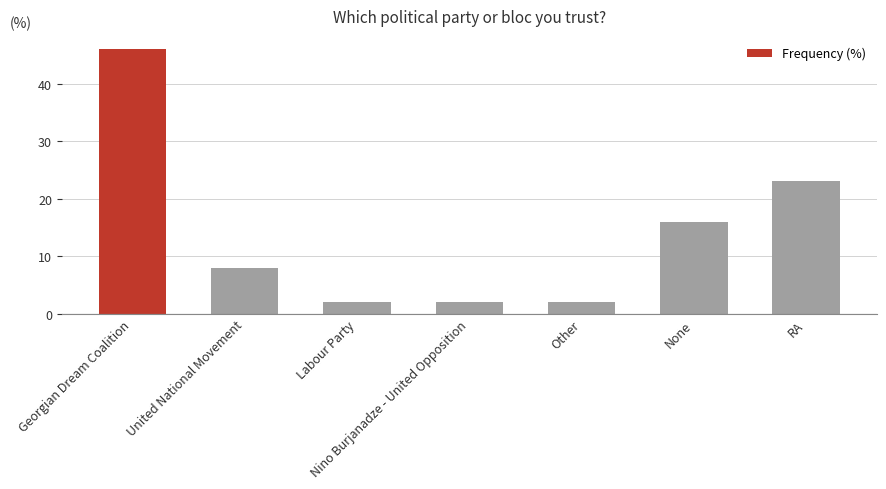

True or false: the data shows 2 at Other.

True